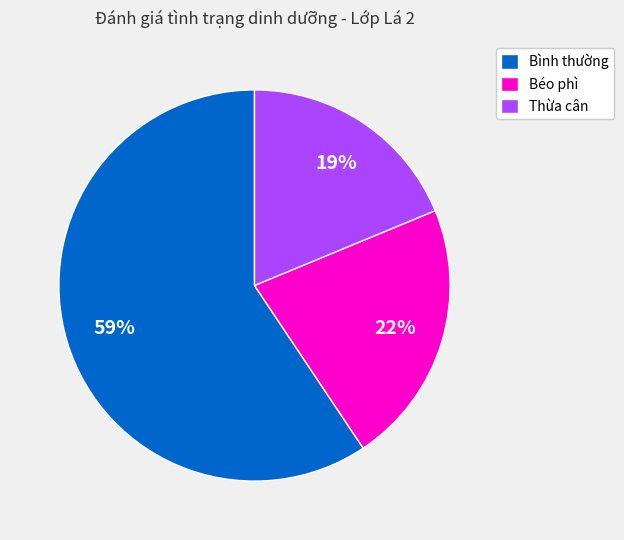

To the nearest percent, what portion does Thừa cân represent?

19%